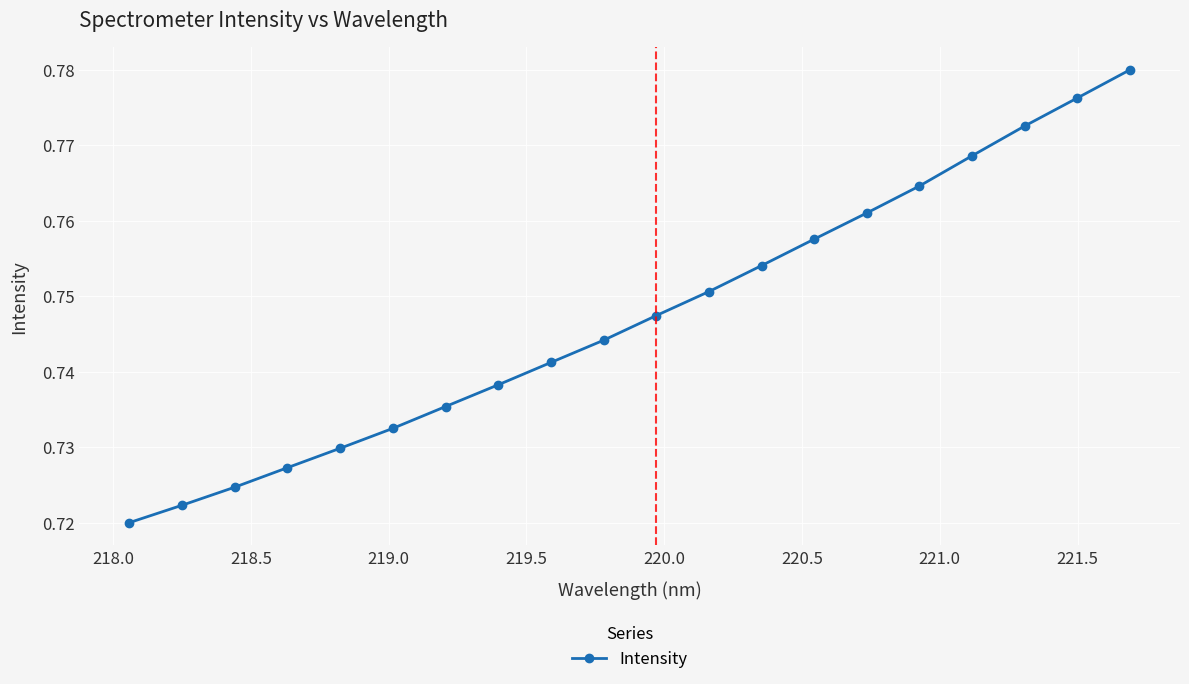

True or false: the data has more than 1 interior local peaks.

False